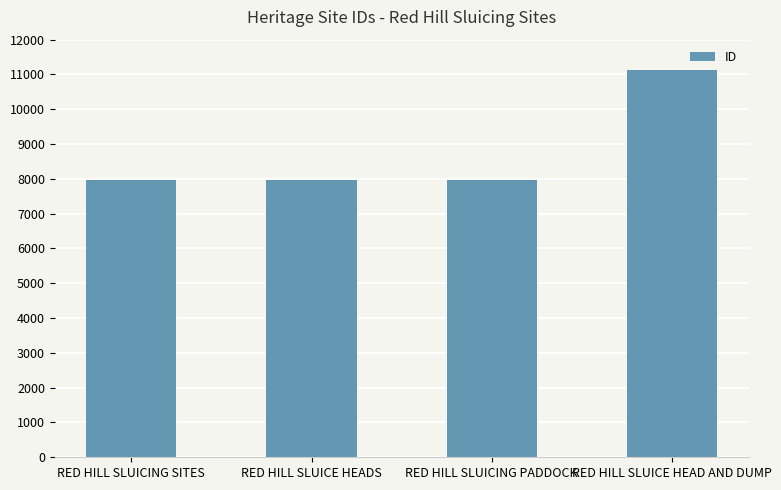

Does the chart contain any negative values?

No